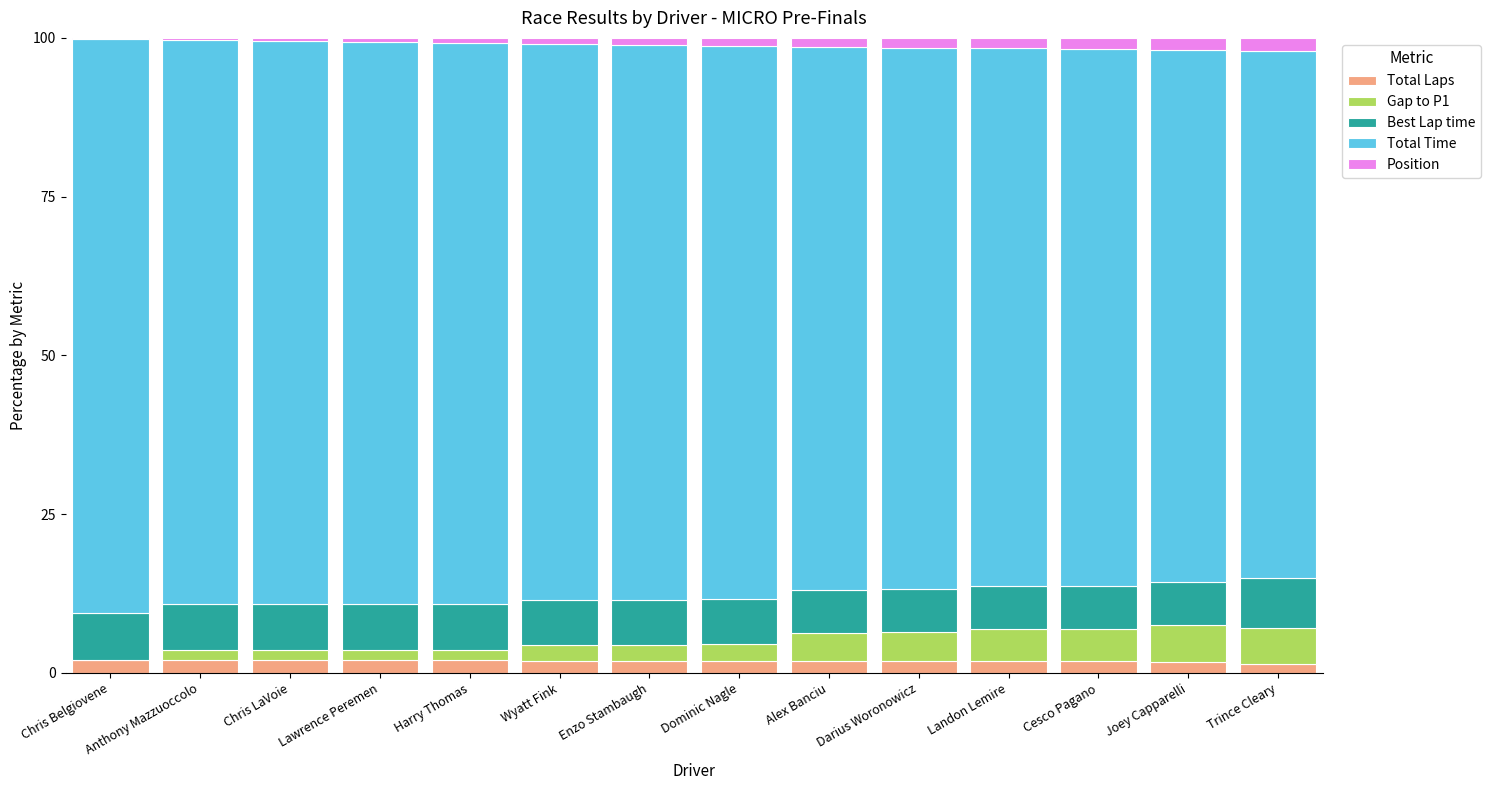

What are all the series names shown in the legend?

Total Laps, Gap to P1, Best Lap time, Total Time, Position